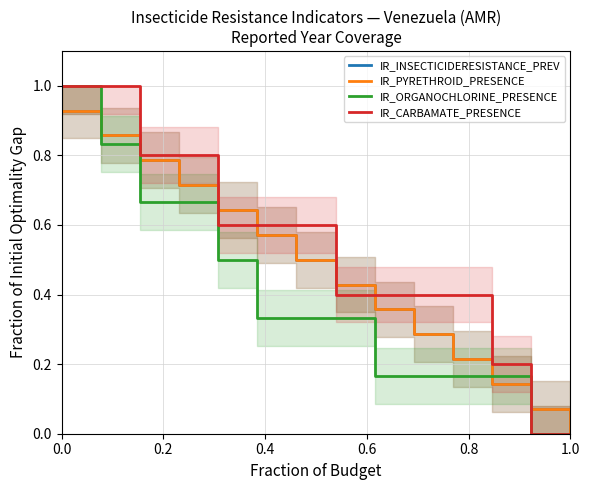

Rank the series at 0.2 from highest to lowest value.

IR_CARBAMATE_PRESENCE, IR_INSECTICIDERESISTANCE_PREV, IR_PYRETHROID_PRESENCE, IR_ORGANOCHLORINE_PRESENCE